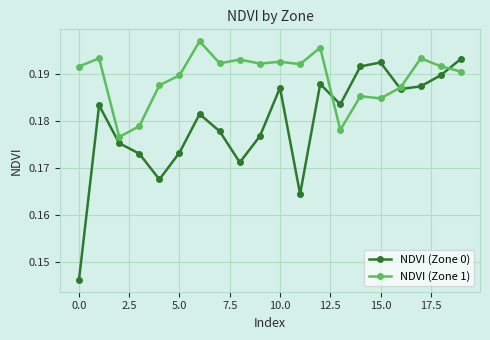

How many interior local valleys does the NDVI (Zone 0) series have?

5